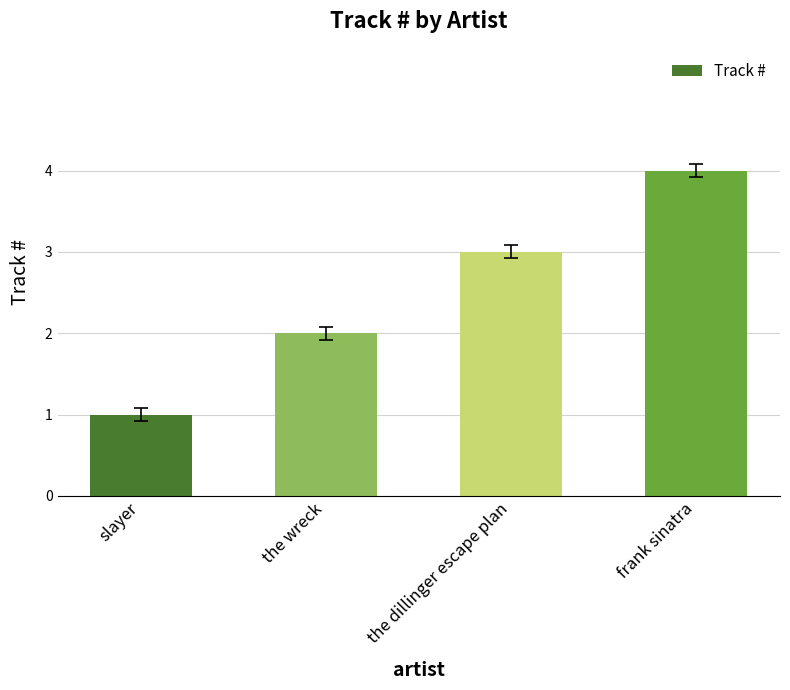

Rank the categories by value from highest to lowest.

frank sinatra, the dillinger escape plan, the wreck, slayer